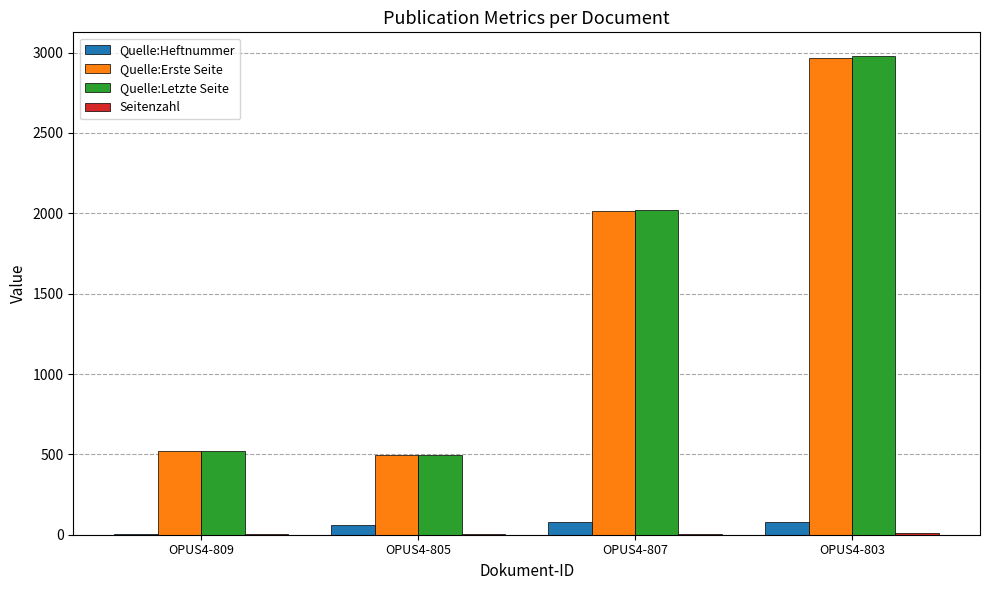

Where is Quelle:Letzte Seite nearest to the value 1737?

OPUS4-807